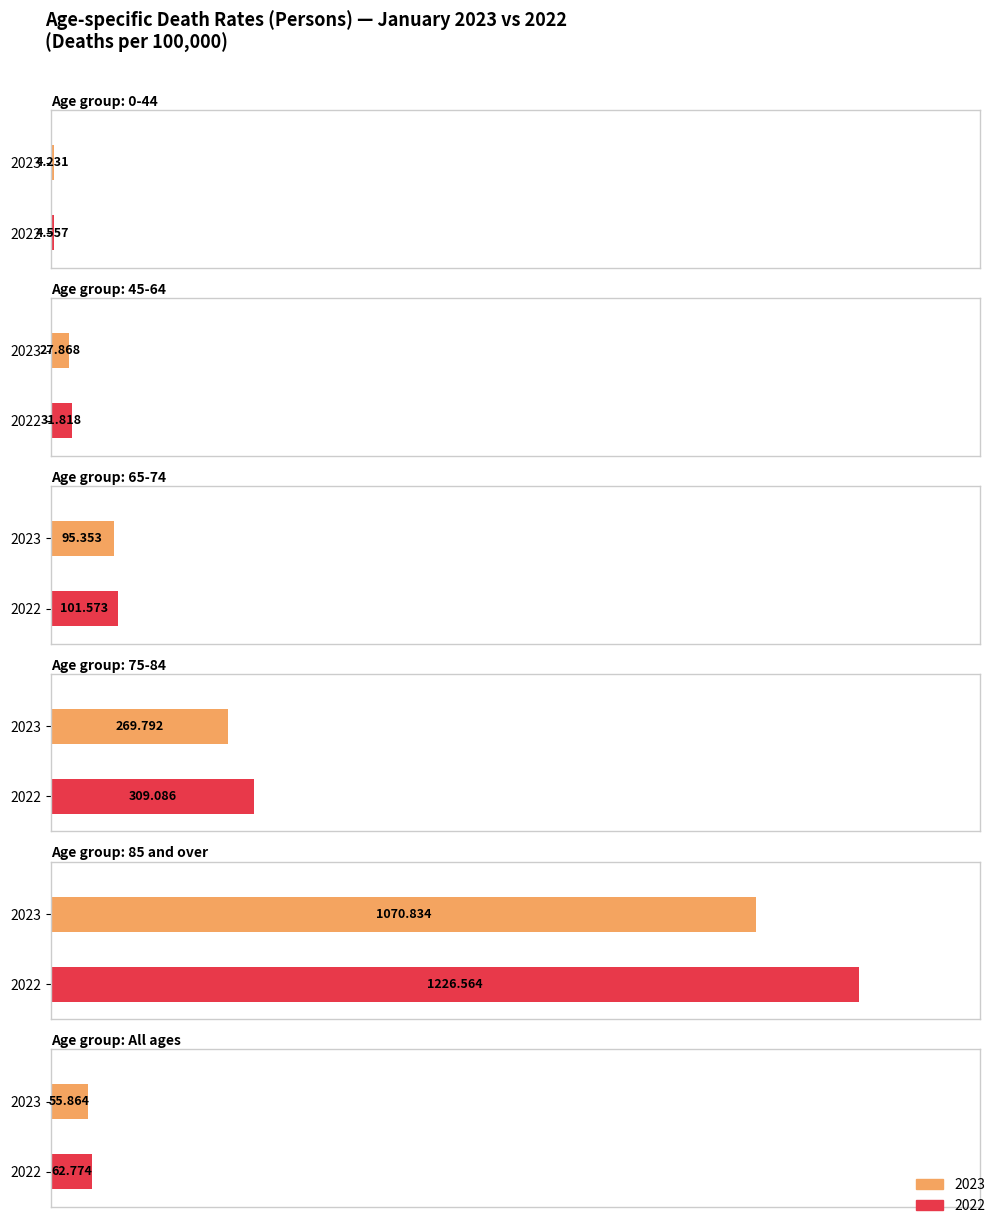

What is the minimum value shown in the chart?

4.2